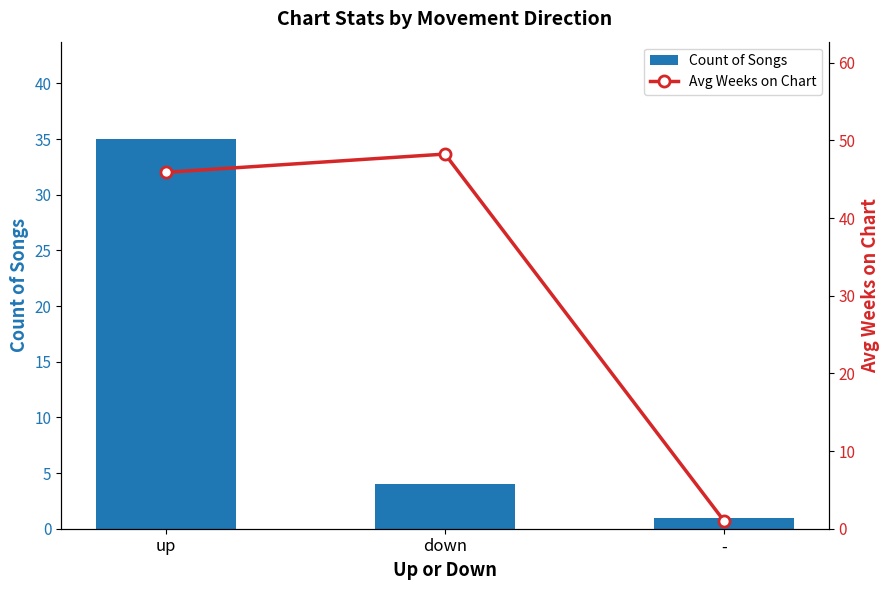

Reading left to right, extract all data points from this chart.

Count of Songs: up=35.0	down=4.0	-=1.0
Avg Weeks on Chart: up=45.9	down=48.2	-=1.0